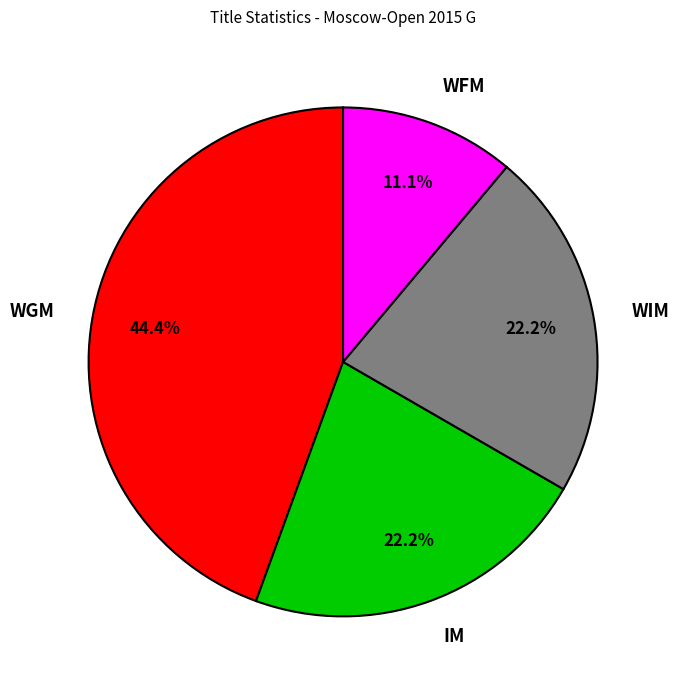

What is the ratio of the value at IM to the value at WFM?

2.0